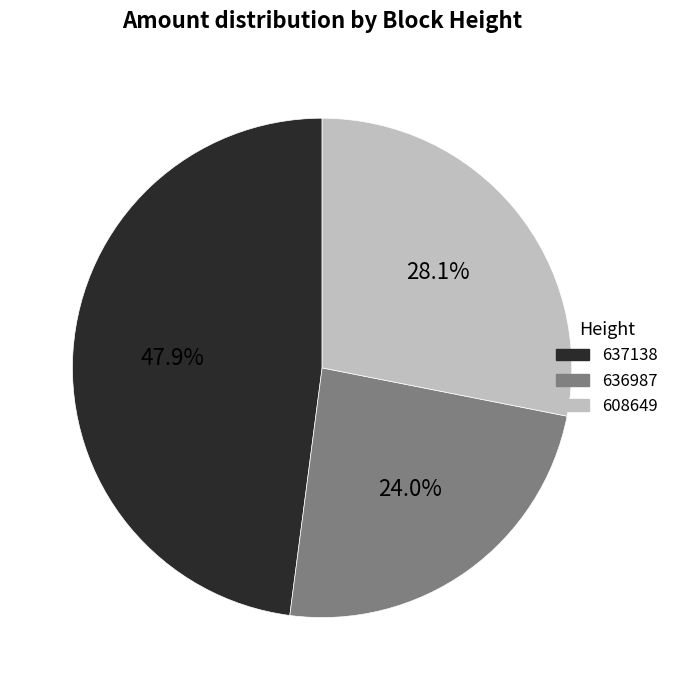

True or false: 637138 accounts for 58% of the total.

False